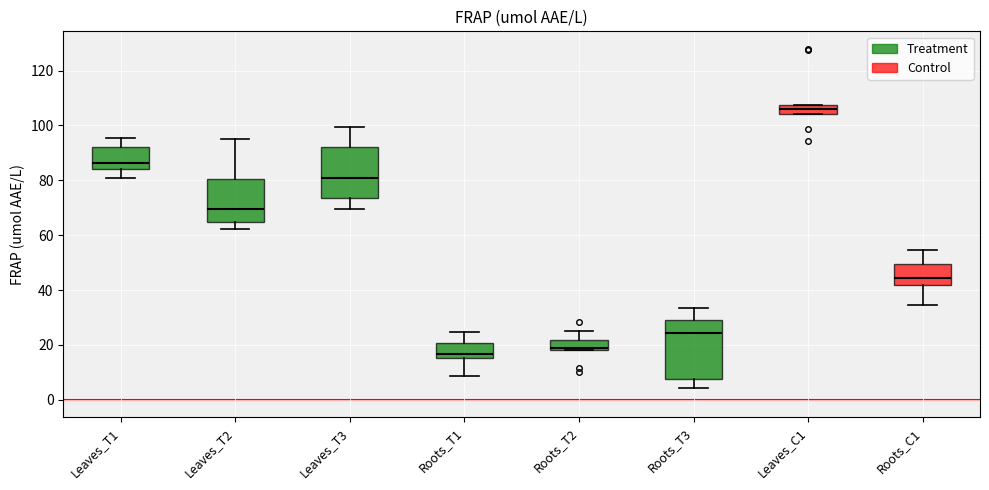

Which box's median line is the highest?

Leaves_C1